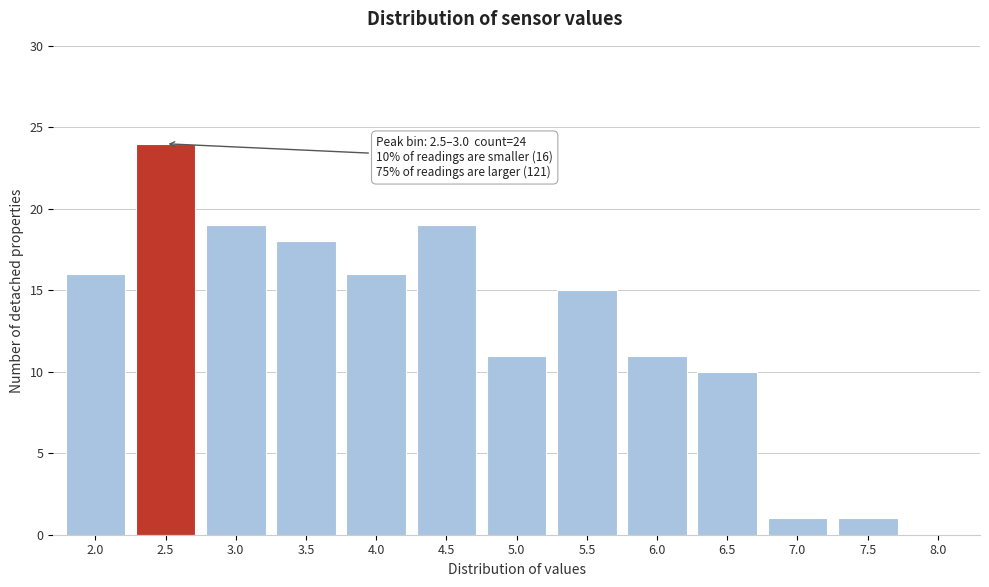

Reading right to left, list all the values displayed in this chart.

8.0=0	7.5=1	7.0=1	6.5=10	6.0=11	5.5=15	5.0=11	4.5=19	4.0=16	3.5=18	3.0=19	2.5=24	2.0=16